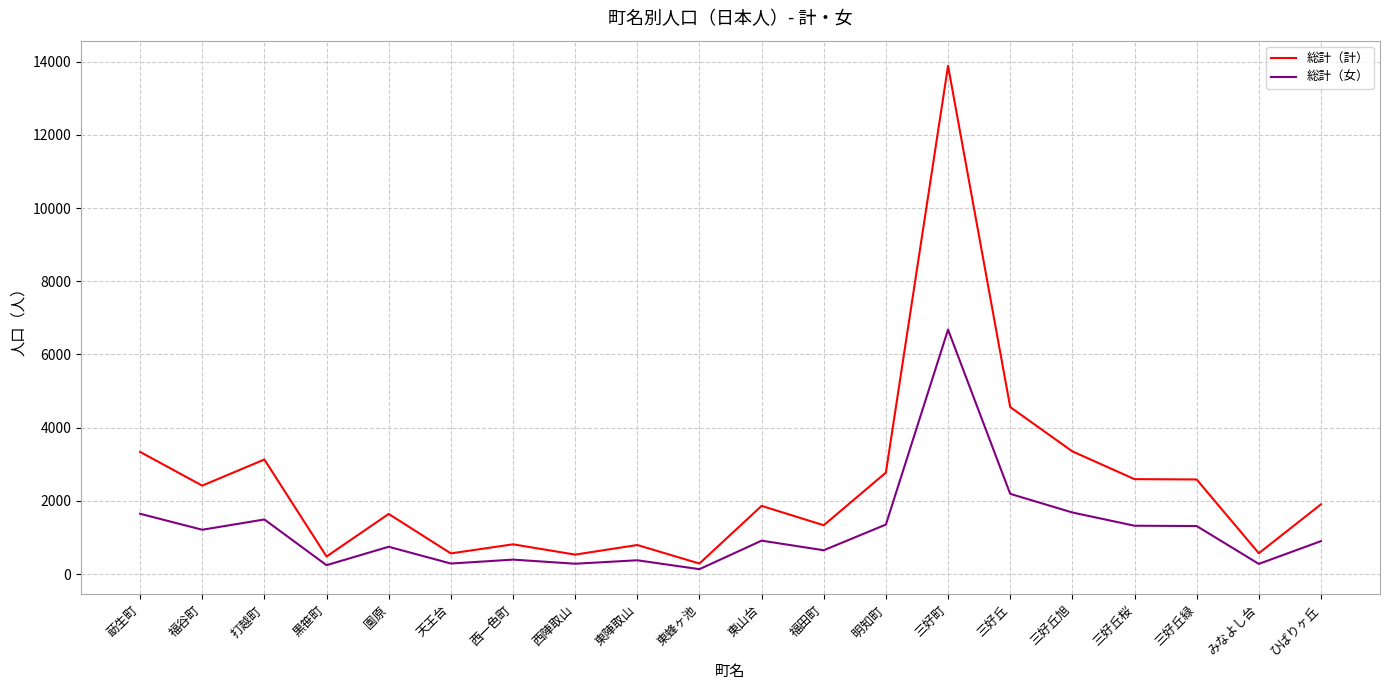

At which label does 総計（計） reach its peak?

三好町